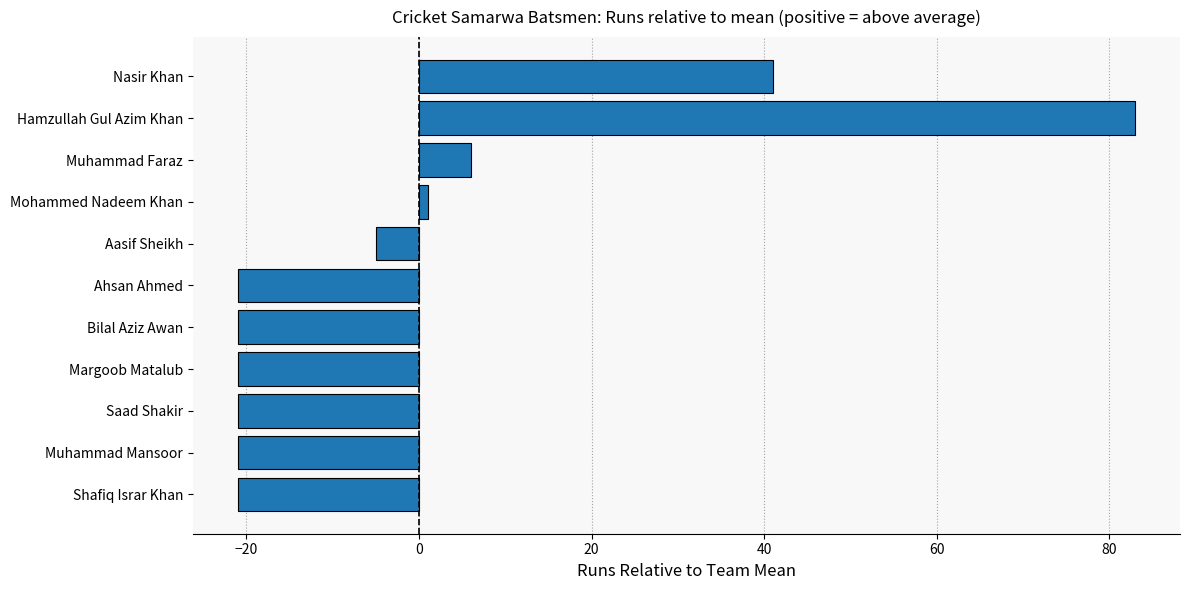

What is the change in value from Hamzullah Gul Azim Khan to Ahsan Ahmed?

-104